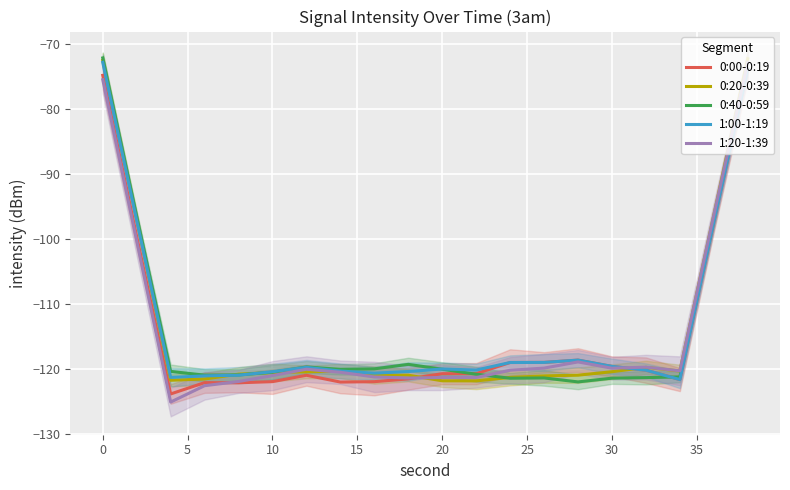

What are all the series names shown in the legend?

0:00-0:19, 0:20-0:39, 0:40-0:59, 1:00-1:19, 1:20-1:39